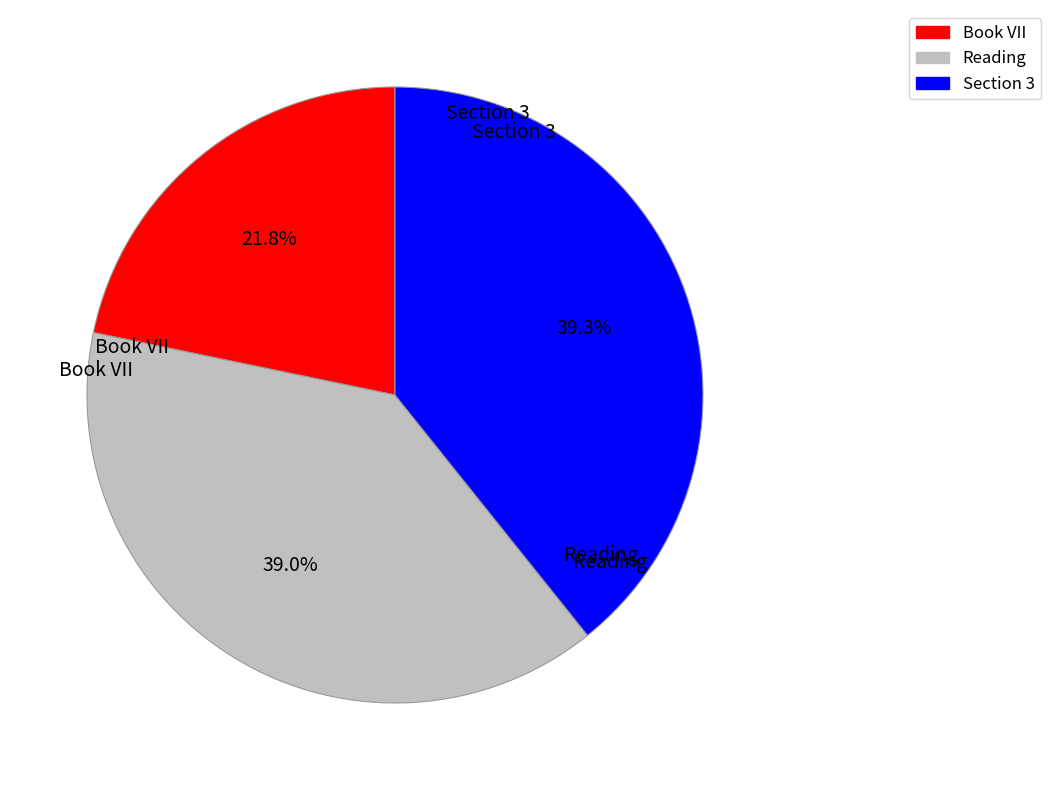

What percentage do Book VII and Reading together represent?

60.7%